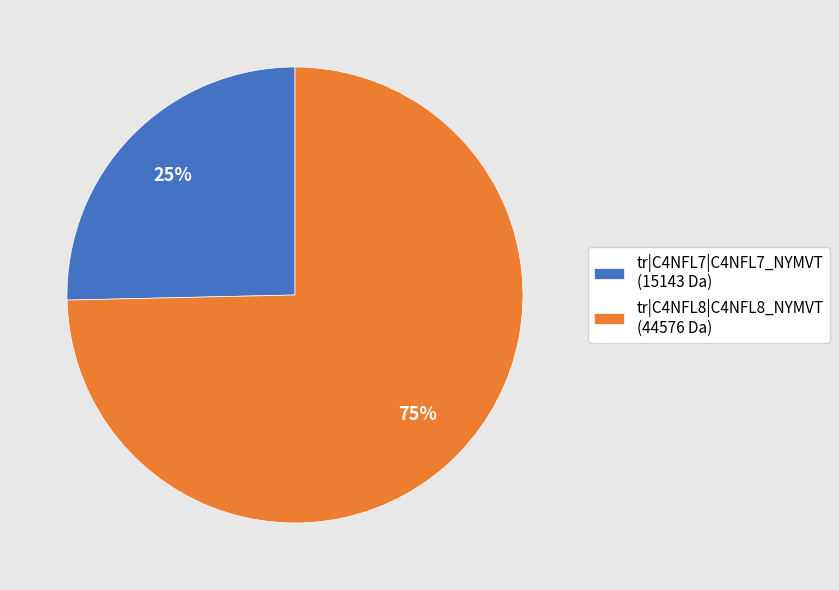

What is the largest slice in the pie chart?

tr|C4NFL8|C4NFL8_NYMVT